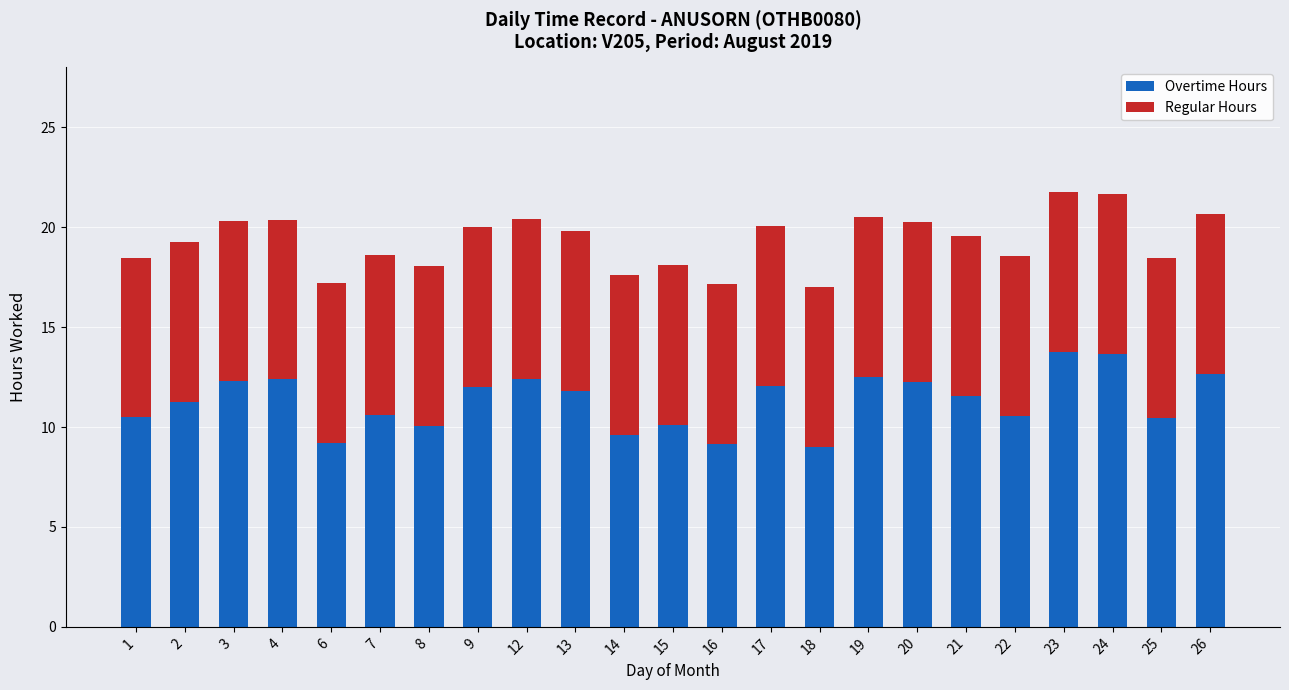

What is the highest value of the Overtime Hours series?

13.7